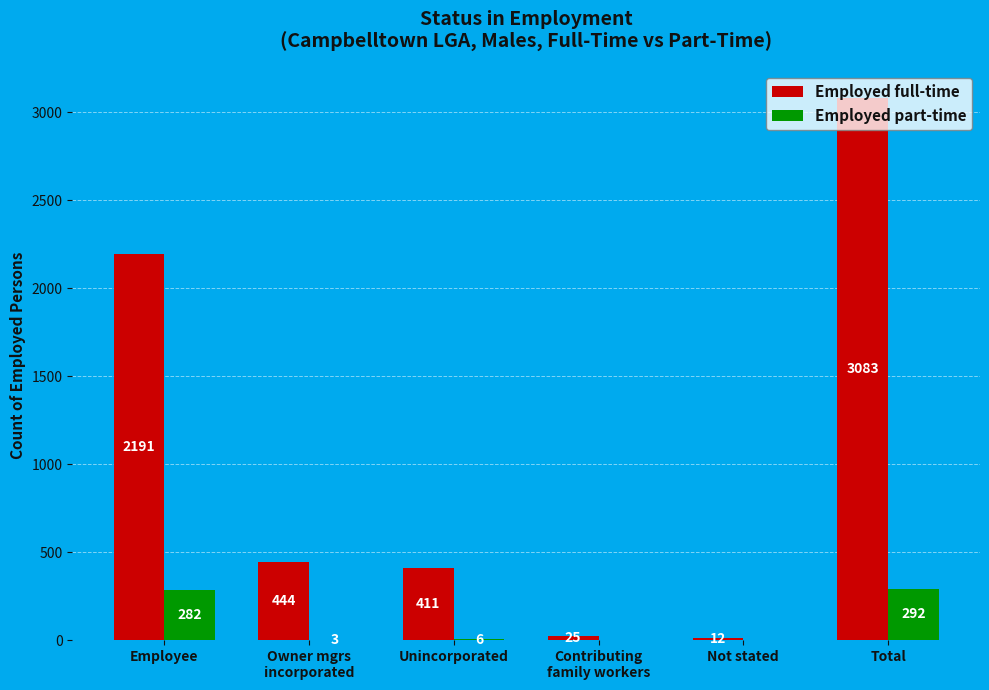

True or false: Employed part-time has a value of 282 at Employee.

True